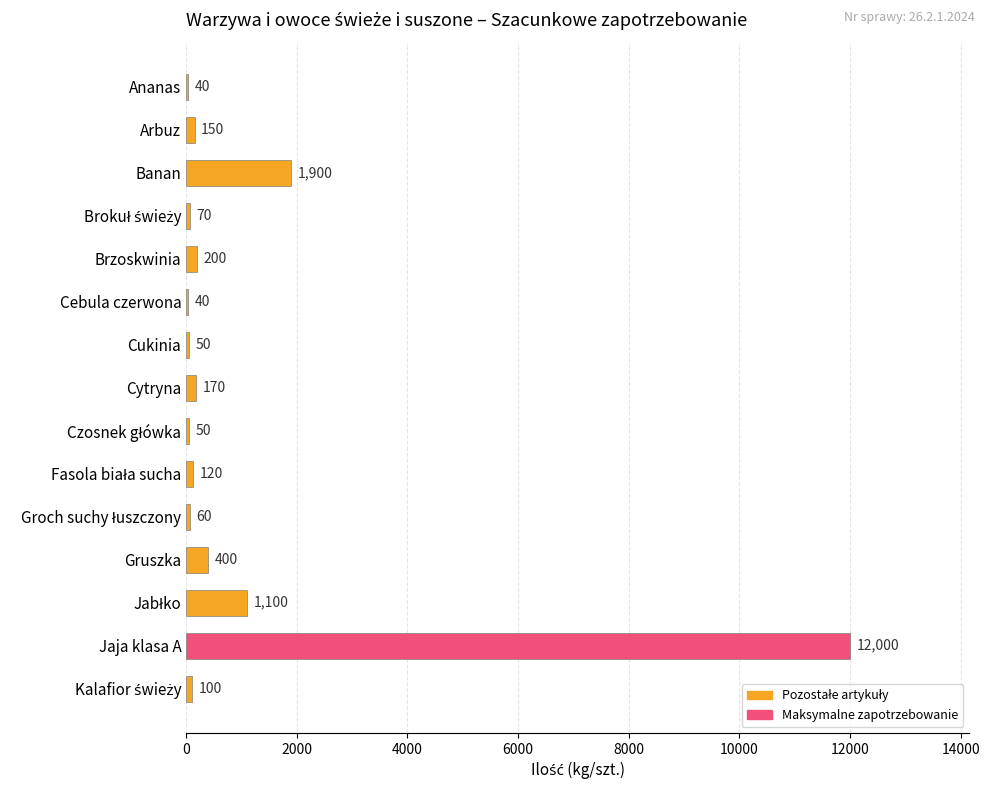

How many distinct data groups are displayed?

1